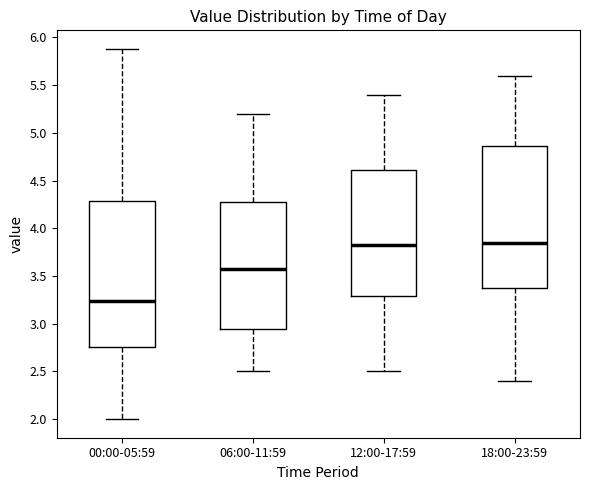

Where does the median line of the box for 06:00-11:59 sit on the y-axis? The values are not printed on the chart, so give them approximately, as read against the axis.

3.60